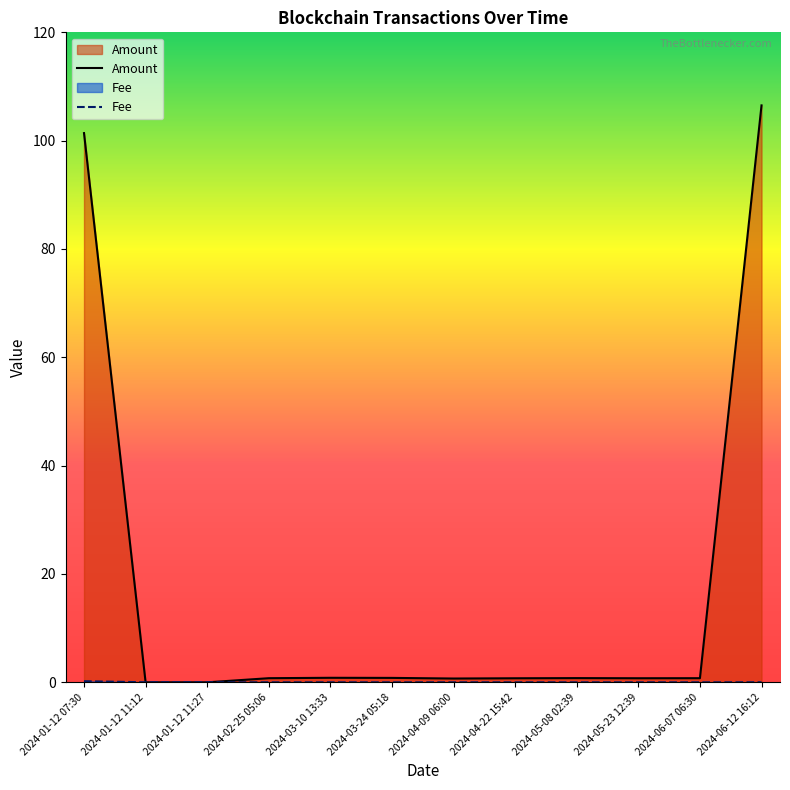

What is the total value across all series at 2024-05-08 02:39?

0.8